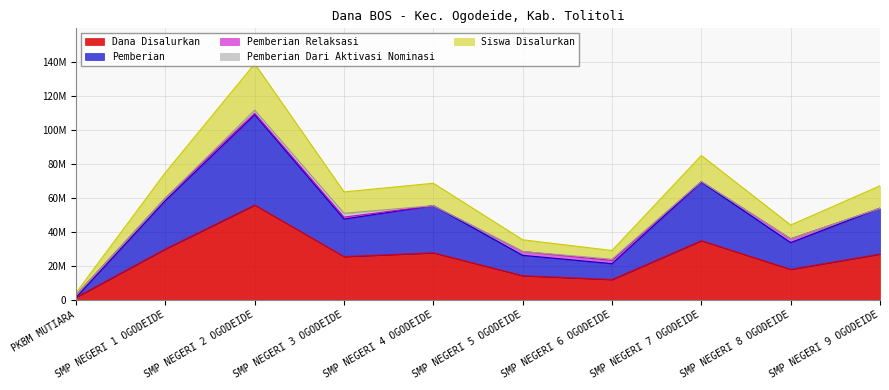

At which category does the chart reach its minimum across all series?

PKBM MUTIARA